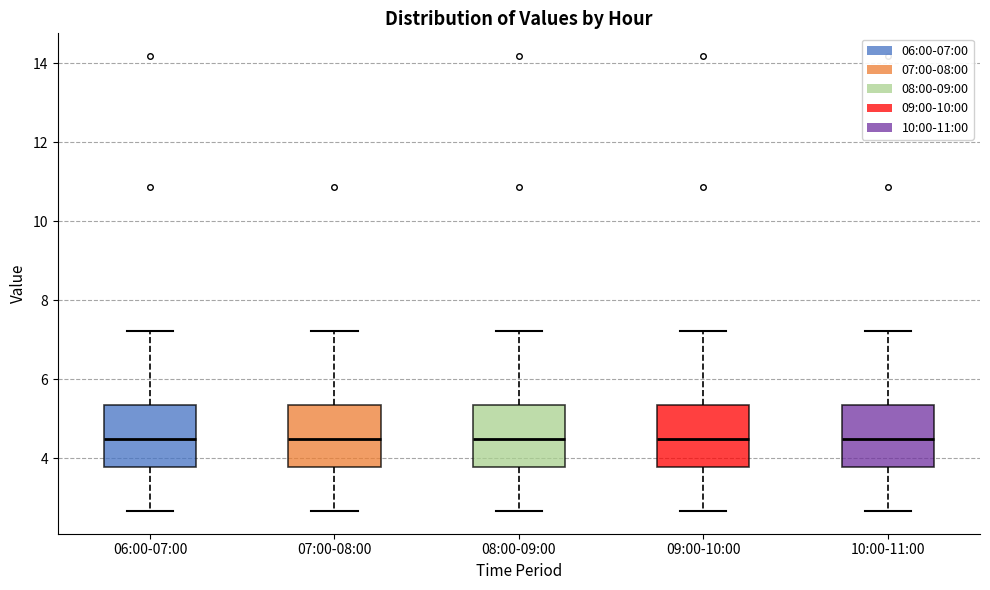

Reading left to right, read every box against the y-axis: the position of its median line, the range the box covers, and the ends of its whiskers. The values are not printed on the chart, so give them approximately, as read against the axis.

06:00-07:00: median 4.6, box 3.8 to 5.4, whiskers 2.6 to 7.2
07:00-08:00: median 4.6, box 3.8 to 5.4, whiskers 2.6 to 7.2
08:00-09:00: median 4.6, box 3.8 to 5.4, whiskers 2.6 to 7.2
09:00-10:00: median 4.6, box 3.8 to 5.4, whiskers 2.6 to 7.2
10:00-11:00: median 4.6, box 3.8 to 5.4, whiskers 2.6 to 7.2